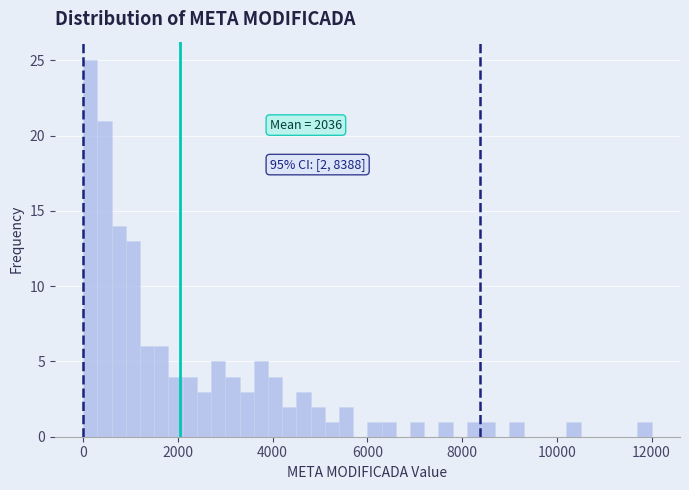

Read against the x-axis, roughly where is the centre of the tallest bar?

200